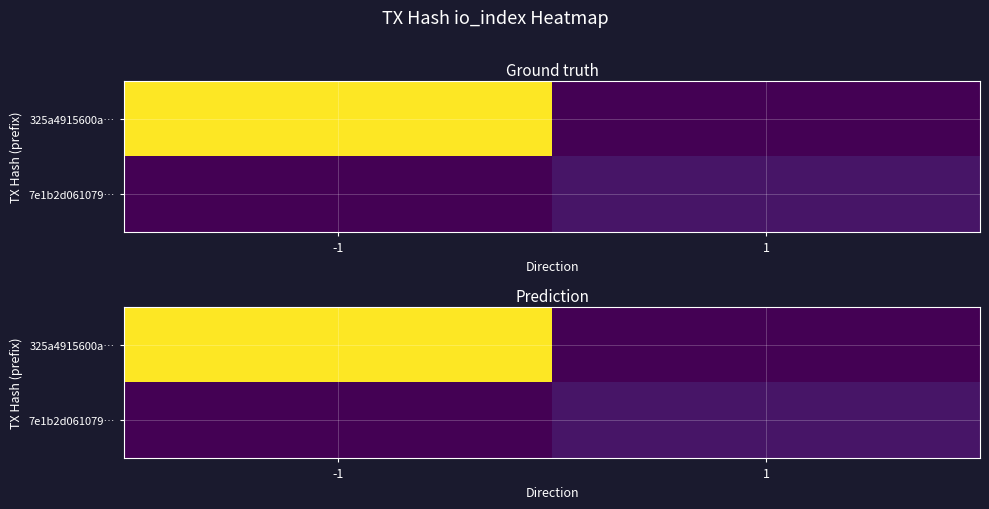

Which label corresponds to the largest value in the chart?

-1